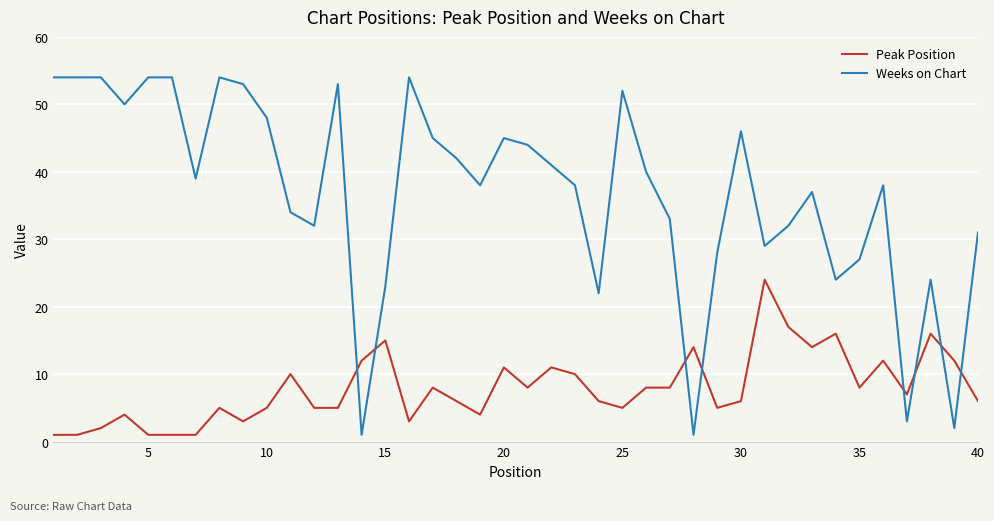

How many times do Weeks on Chart and Peak Position cross each other?

8